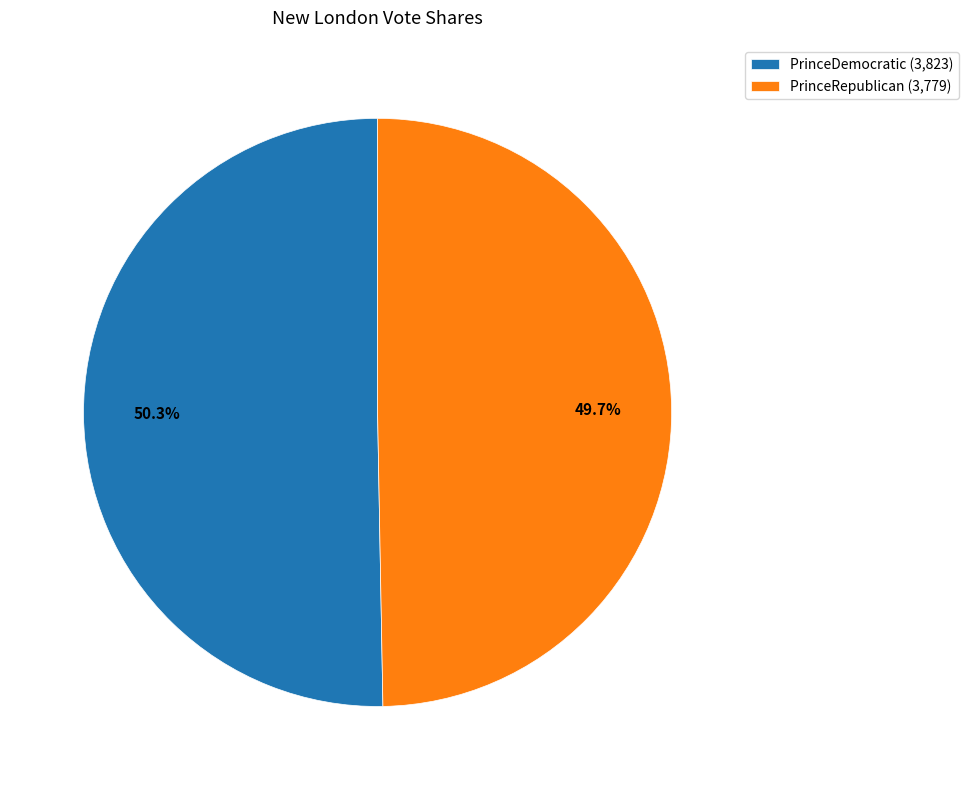

Between PrinceDemocratic (3,823) and PrinceRepublican (3,779), which is larger?

PrinceDemocratic (3,823)